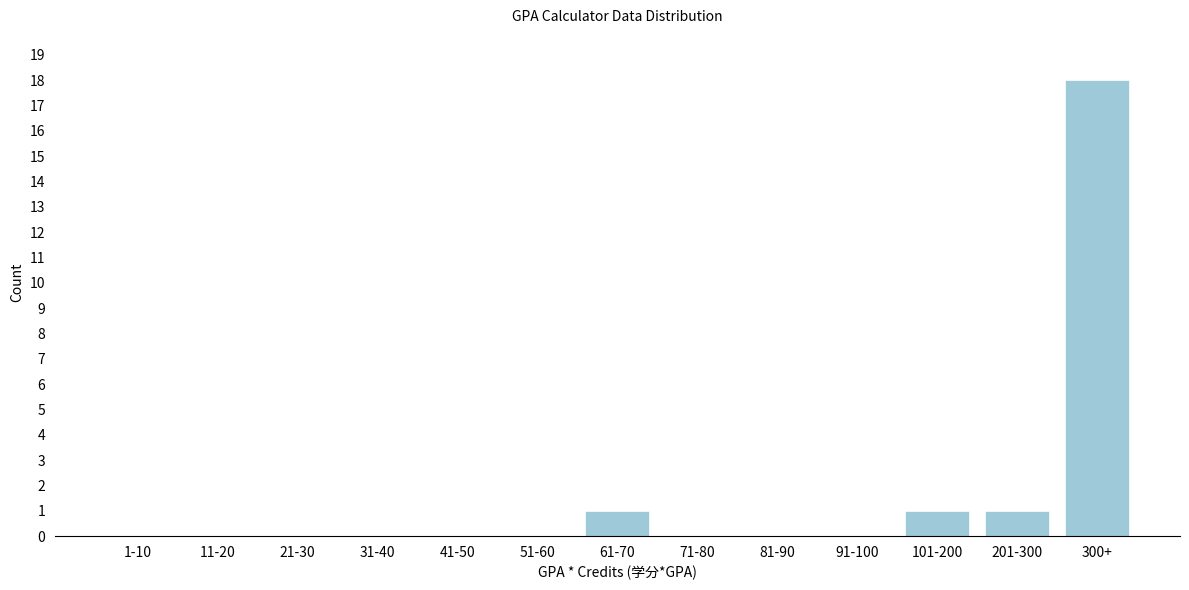

Reading left to right, list all the values displayed in this chart.

1-10=0	11-20=0	21-30=0	31-40=0	41-50=0	51-60=0	61-70=1	71-80=0	81-90=0	91-100=0	101-200=1	201-300=1	300+=18